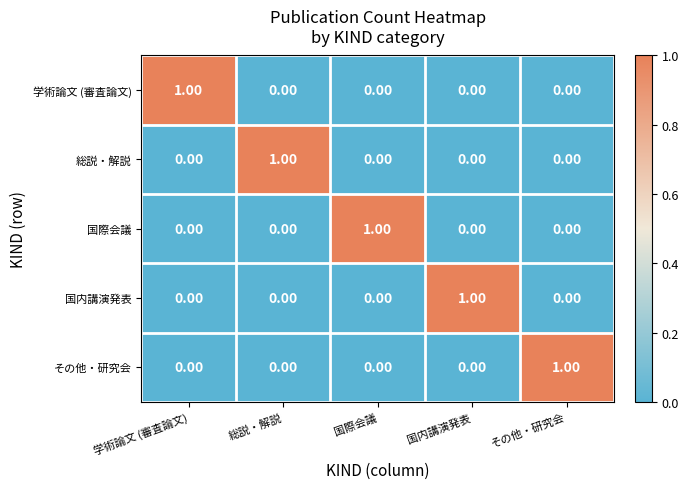

At how many categories does at least one series exceed 0?

5